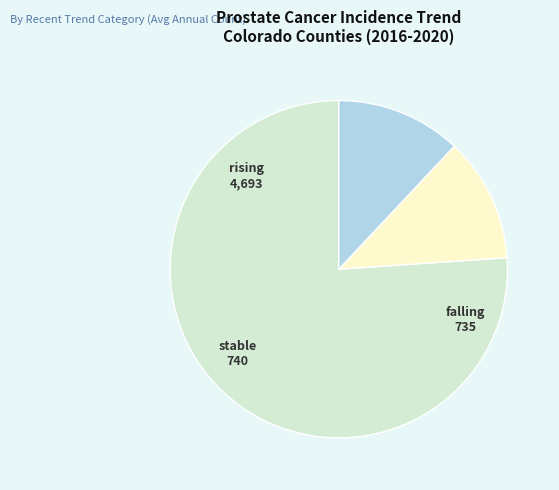

Which category has the biggest portion of the pie?

rising